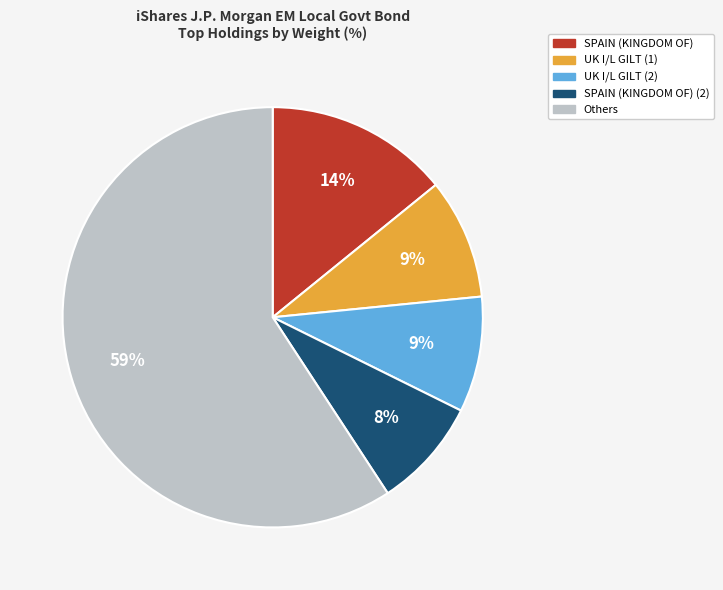

Is there any slice that represents more than half of the pie?

Yes